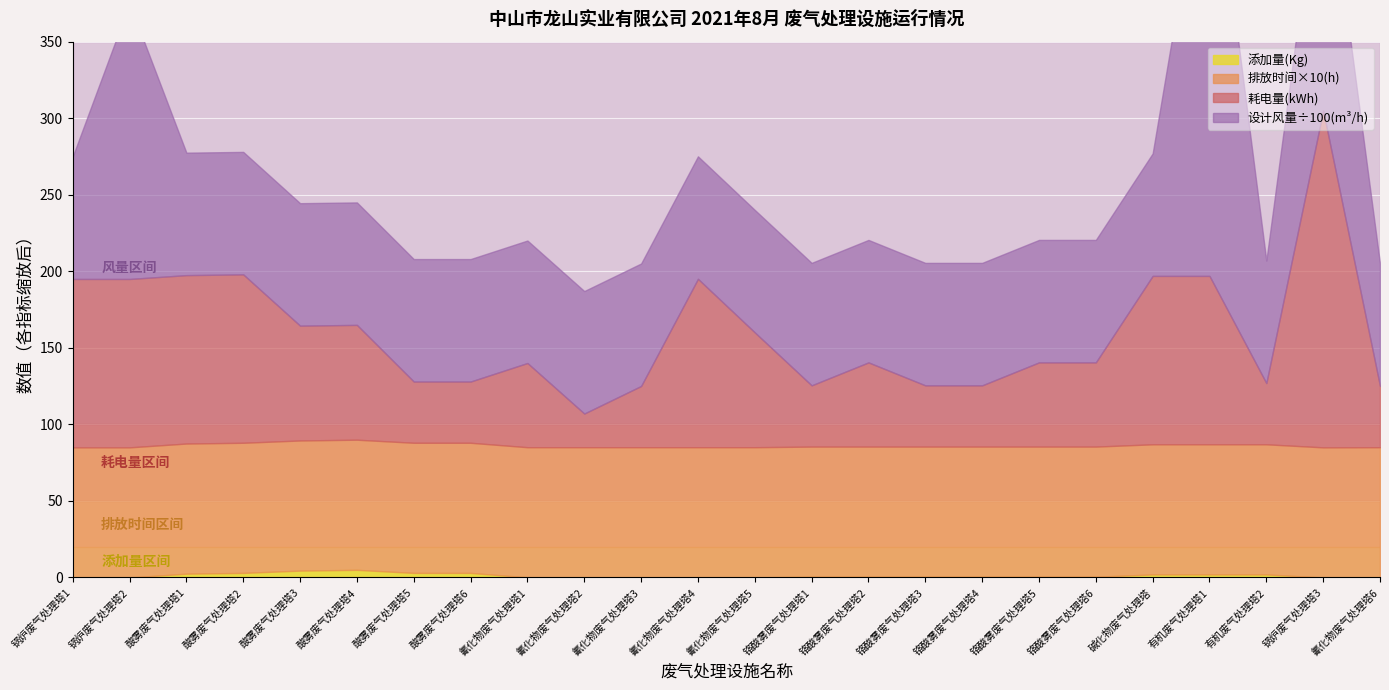

Which series has the widest spread of values?

设计风量(m3/h)